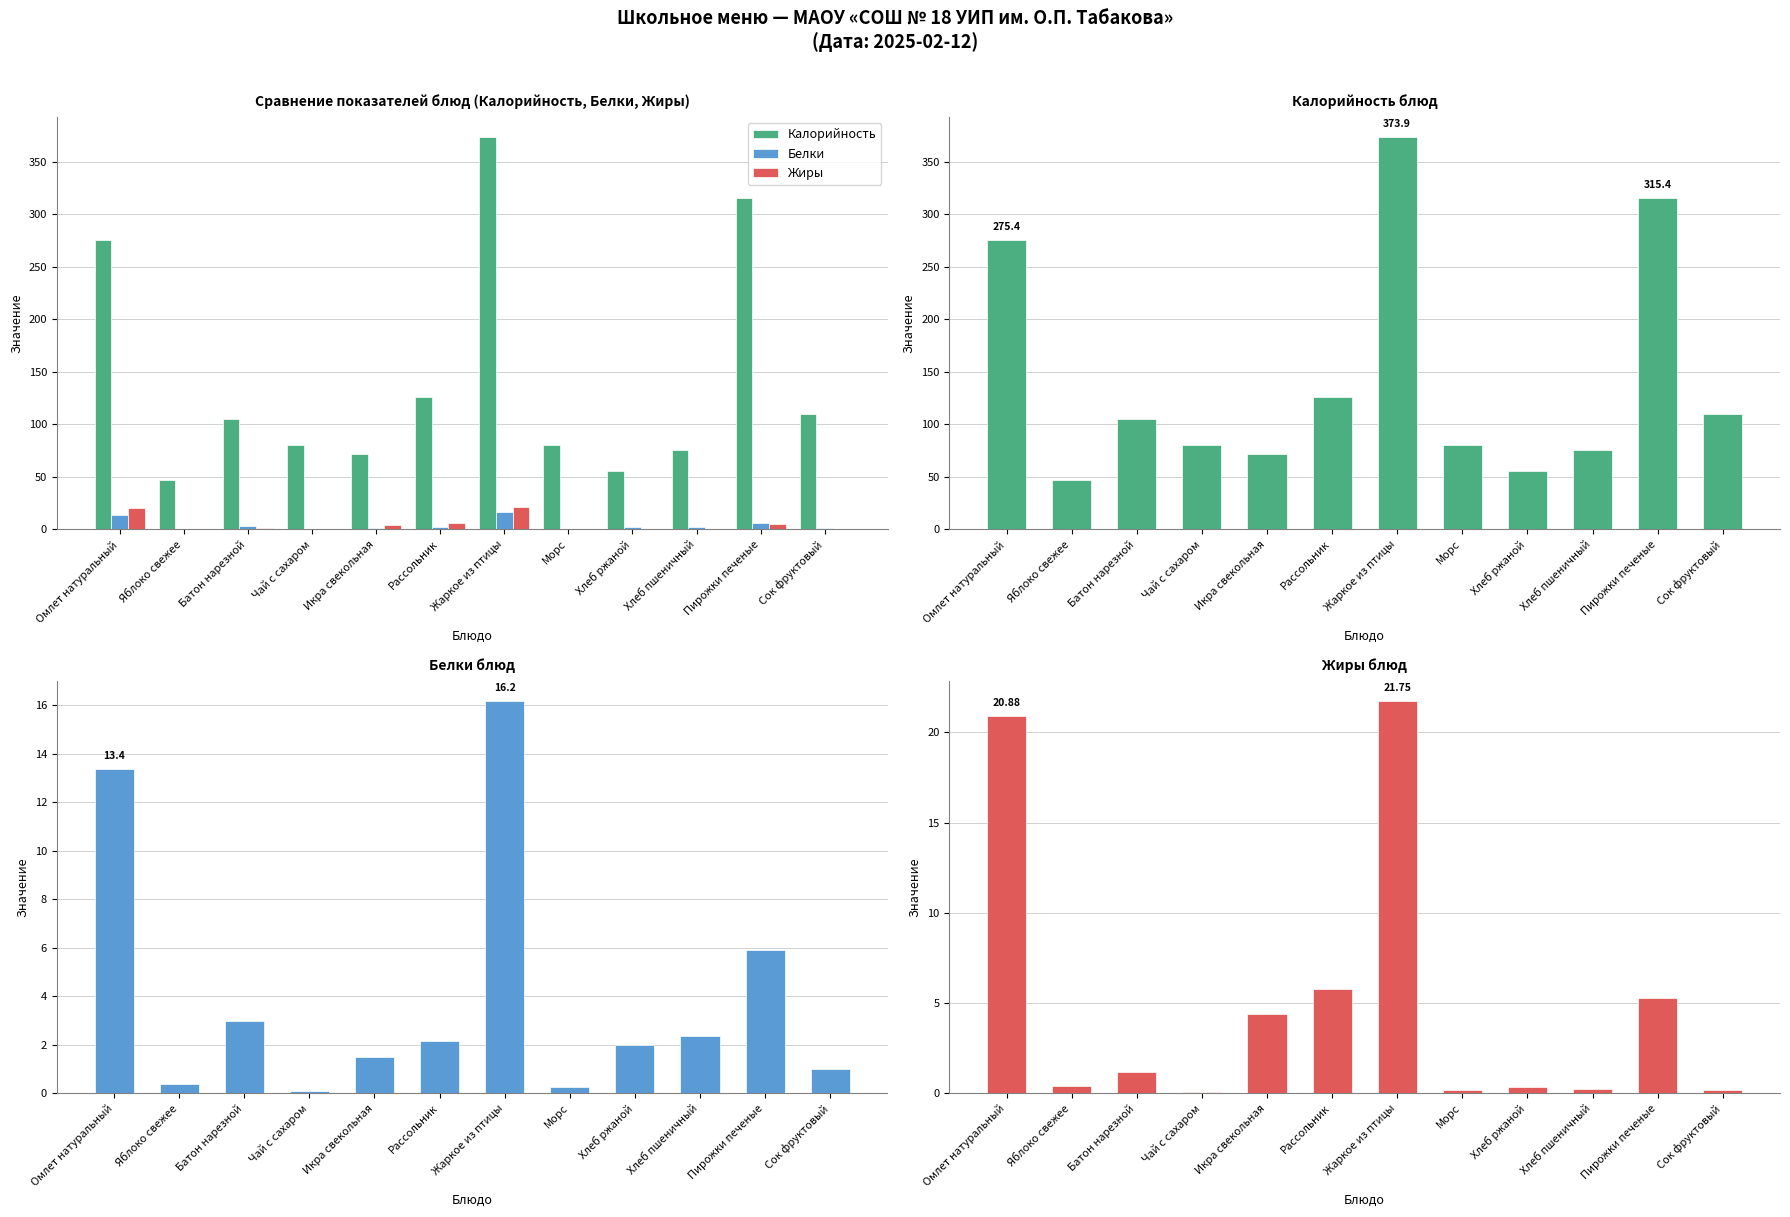

Are the bars grouped side by side (vs. stacked)?

Yes